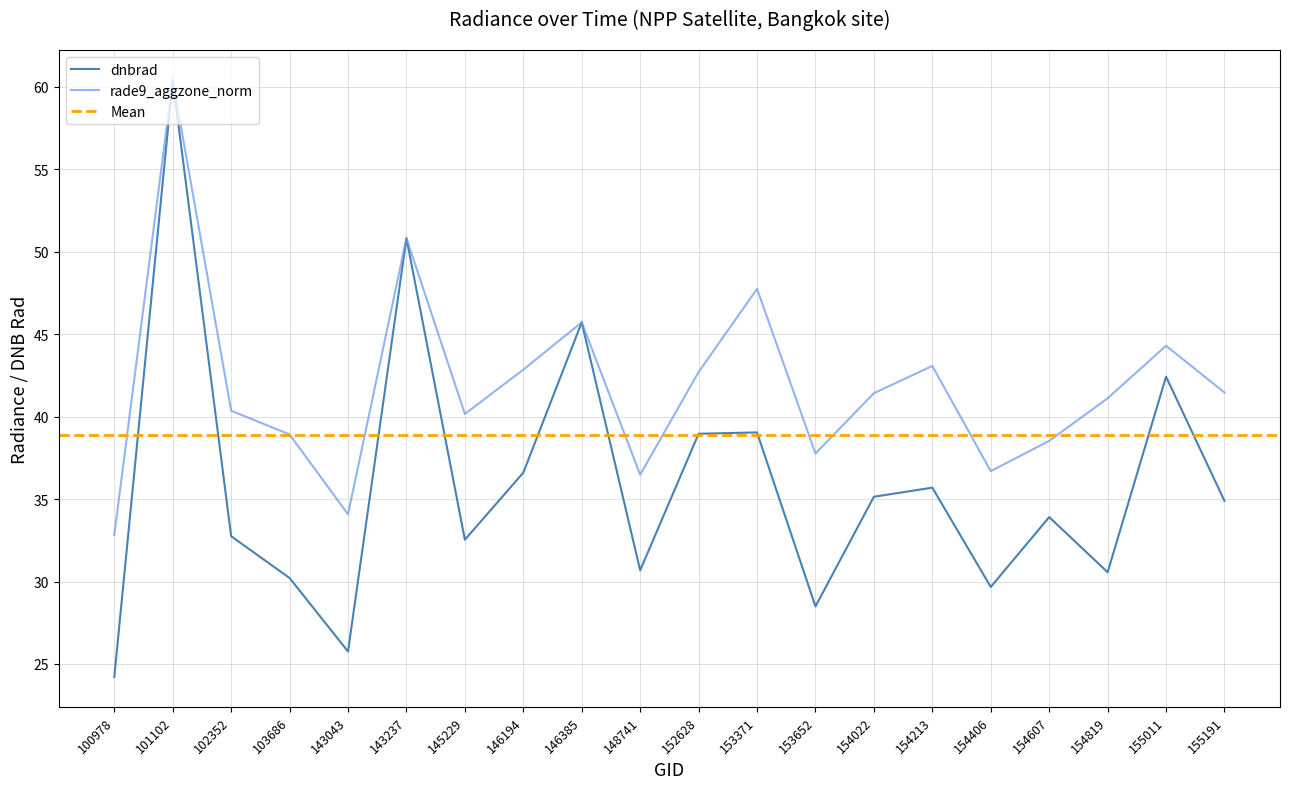

How many intersections are there between rade9_aggzone_norm and dnbrad?

4